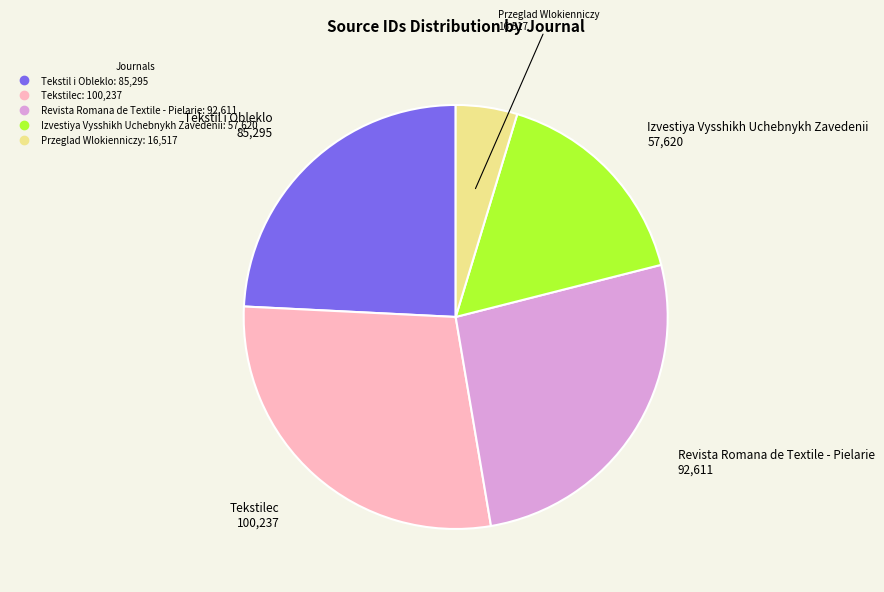

Is it true that Revista Romana de Textile - Pielarie is 19% of the pie?

False